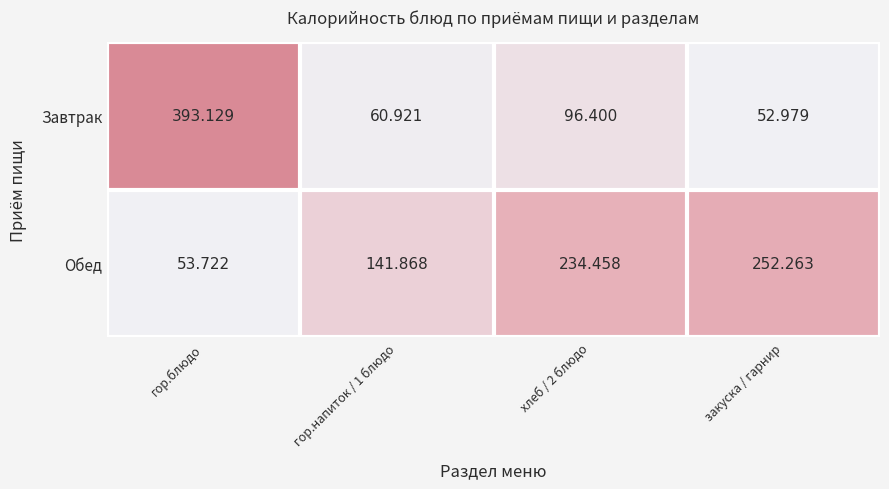

What is the smallest value displayed?

53.0